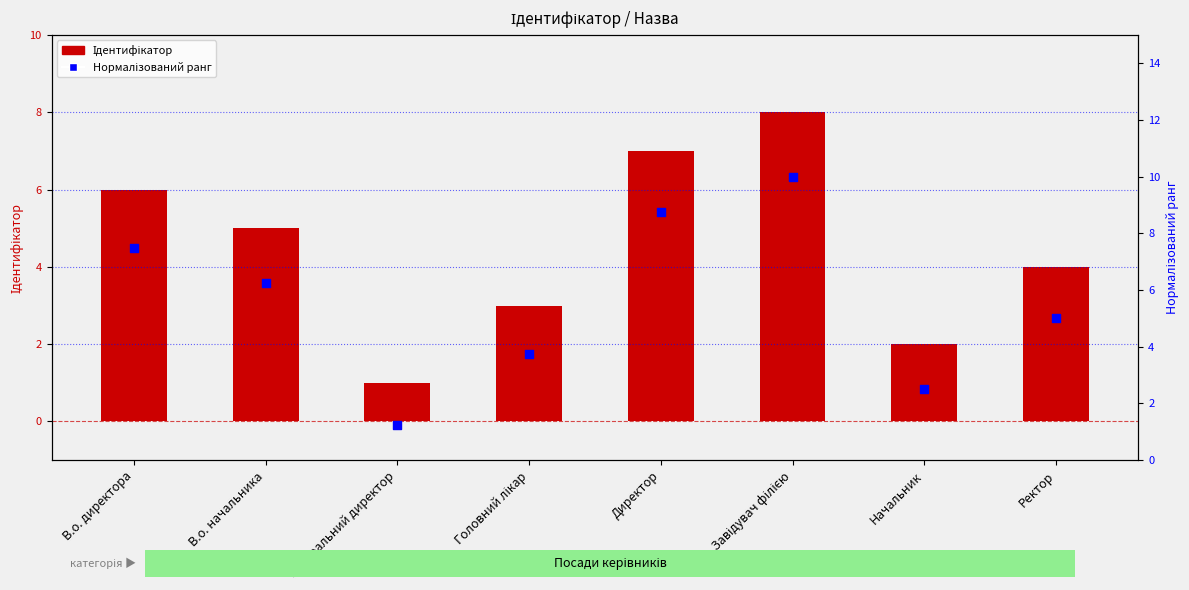

Which series has the largest total across all categories?

Нормалізований ранг